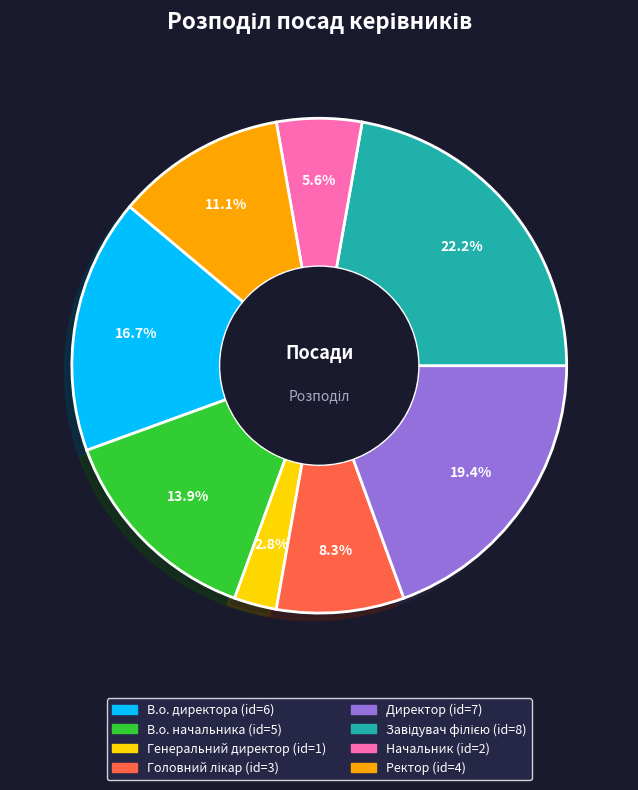

Does Директор represent more than half of the total?

No